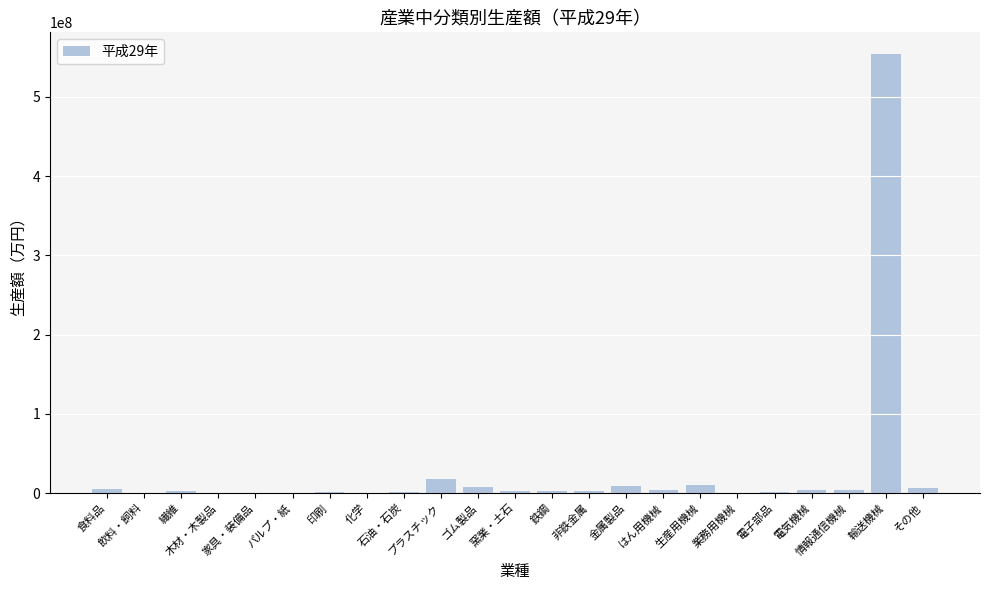

Reading left to right, extract all data points from this chart.

食料品=5131816	飲料・飼料=42245	繊維=2642713	木材・木製品=483297	家具・装備品=106652	パルプ・紙=193147	印刷=676388	化学=638994	石油・石炭=1262541	プラスチック=17910892	ゴム製品=7715648	窯業・土石=2754016	鉄鋼=2496717	非鉄金属=2296838	金属製品=8591244	はん用機械=3951913	生産用機械=9896695	業務用機械=47034	電子部品=1362529	電気機械=3360883	情報通信機械=4243807	輸送機械=553922061	その他=5859762